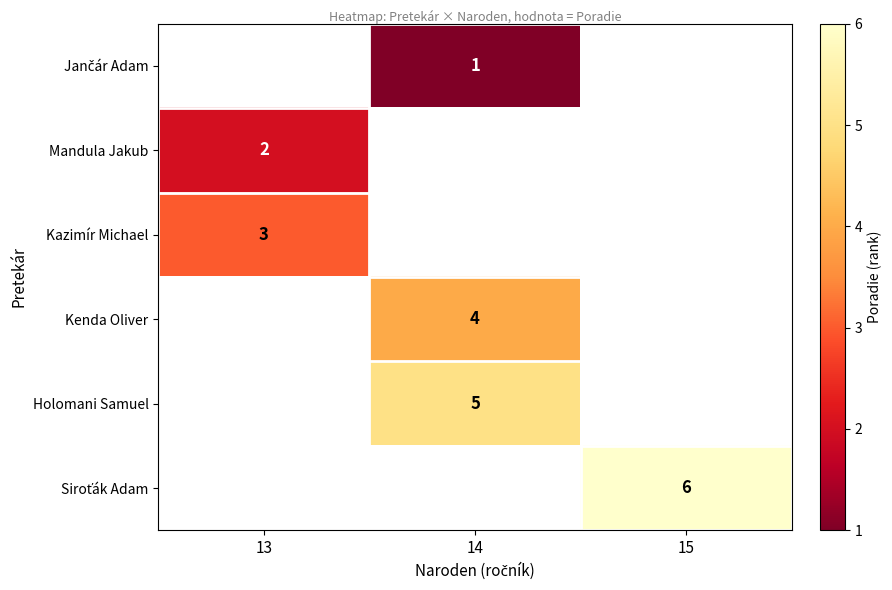

At which category does the chart reach its peak across all series?

15